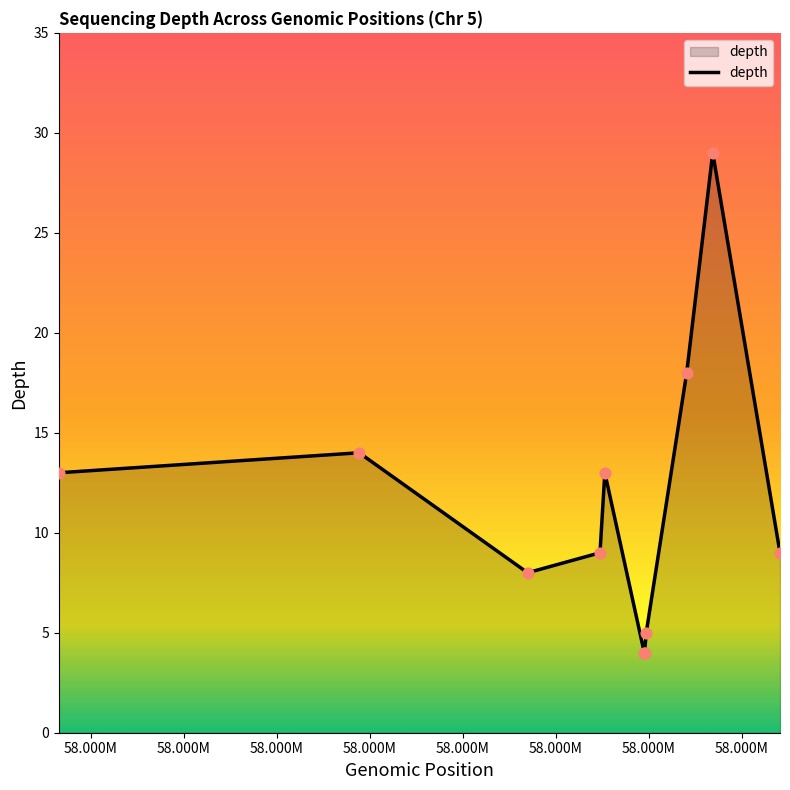

What is the smallest value displayed?

4